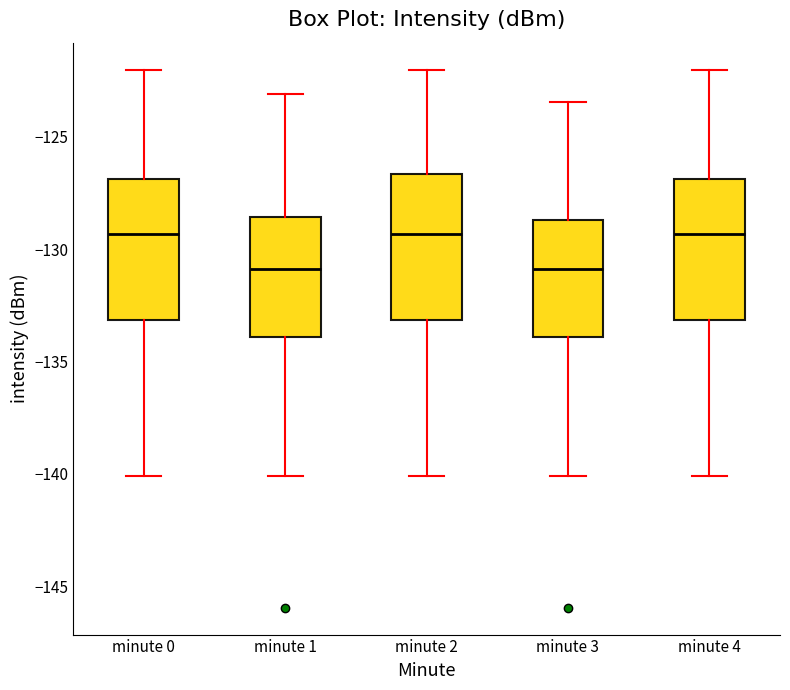

Reading left to right, transcribe this box plot: for each box, give where its median line is, the range the box spans, and where its two whiskers end, as read against the y-axis. The values are not printed on the chart, so give them approximately, as read against the axis.

minute 0: median -129.5, box -133.0 to -127.0, whiskers -140.0 to -122.0
minute 1: median -131.0, box -134.0 to -128.5, whiskers -140.0 to -123.0
minute 2: median -129.5, box -133.0 to -126.5, whiskers -140.0 to -122.0
minute 3: median -131.0, box -134.0 to -128.5, whiskers -140.0 to -123.5
minute 4: median -129.5, box -133.0 to -127.0, whiskers -140.0 to -122.0